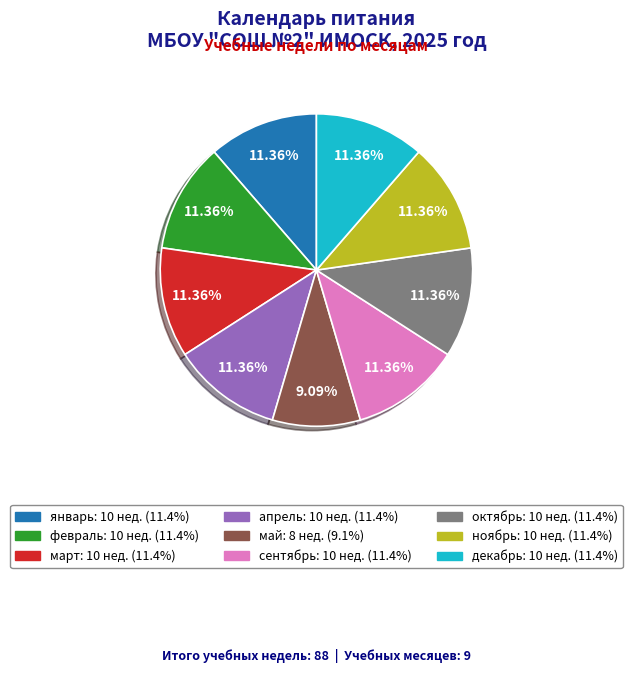

Which category has the smallest portion of the pie?

май